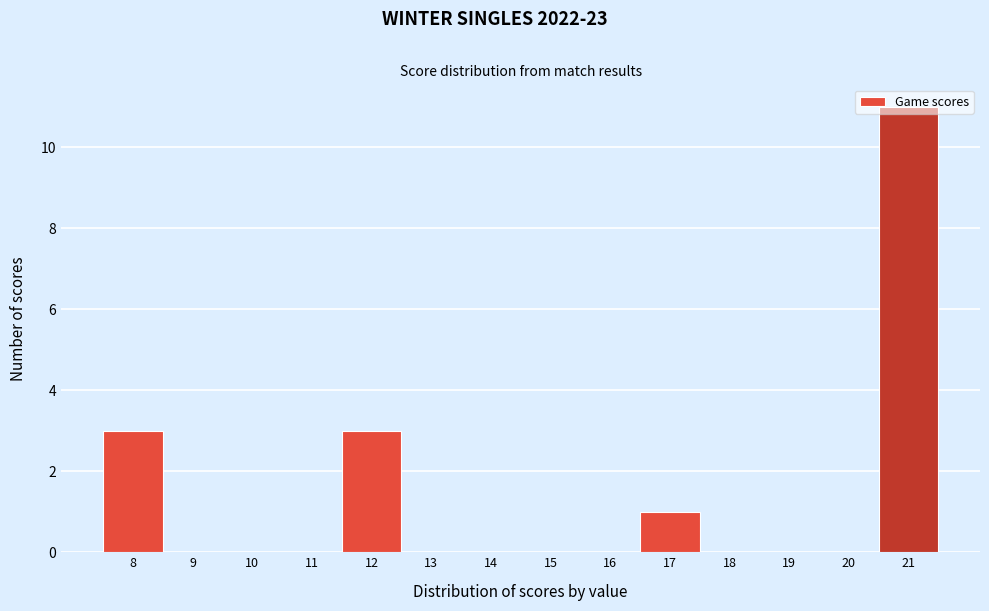

Over which range of the x-axis is the bar tallest?

20.5 to 21.5